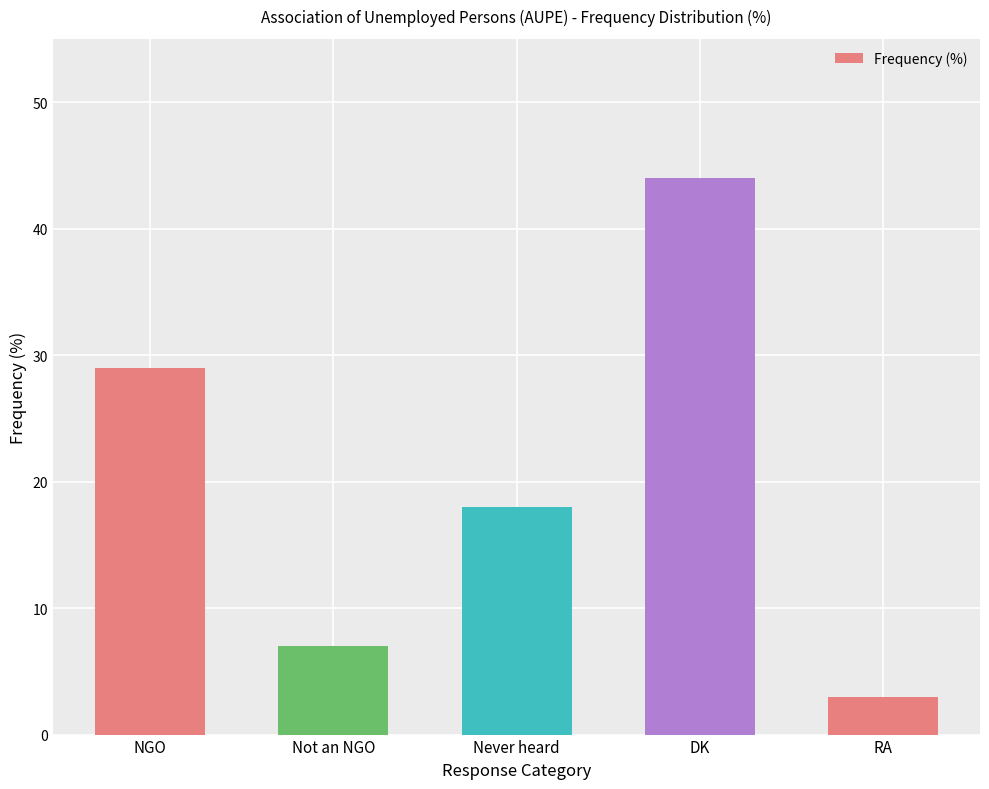

At which category does the chart reach its minimum across all series?

RA